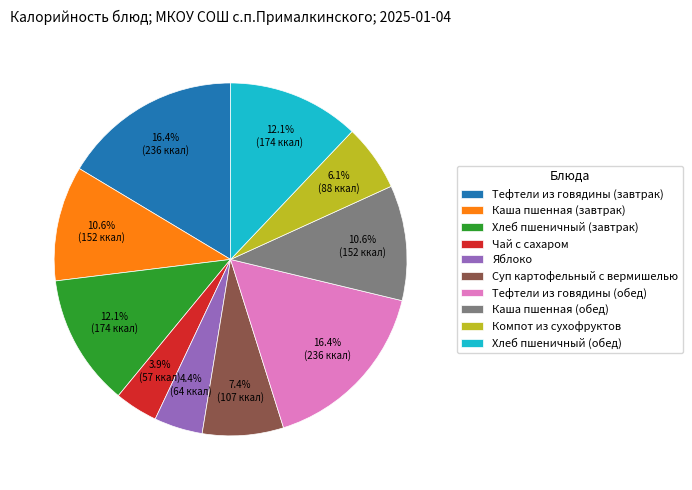

Is the sum of Каша пшенная (обед) and Тефтели из говядины (обед) greater than half?

No